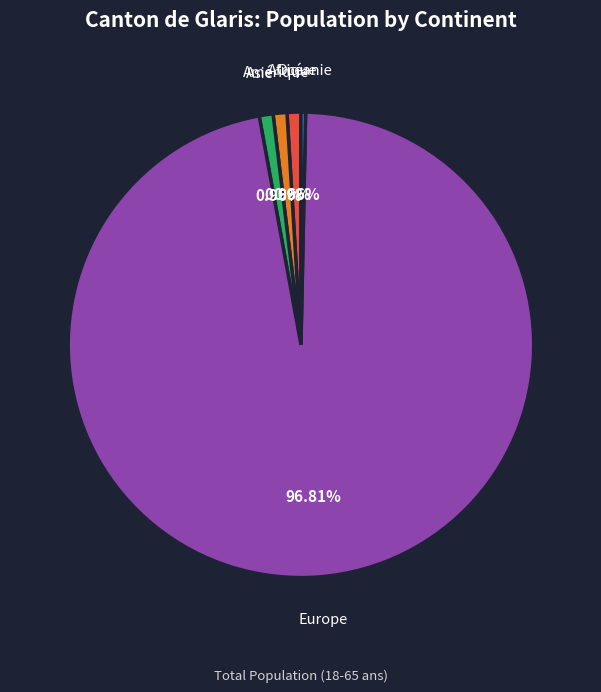

What percentage is the Europe slice, to the nearest percent?

97%